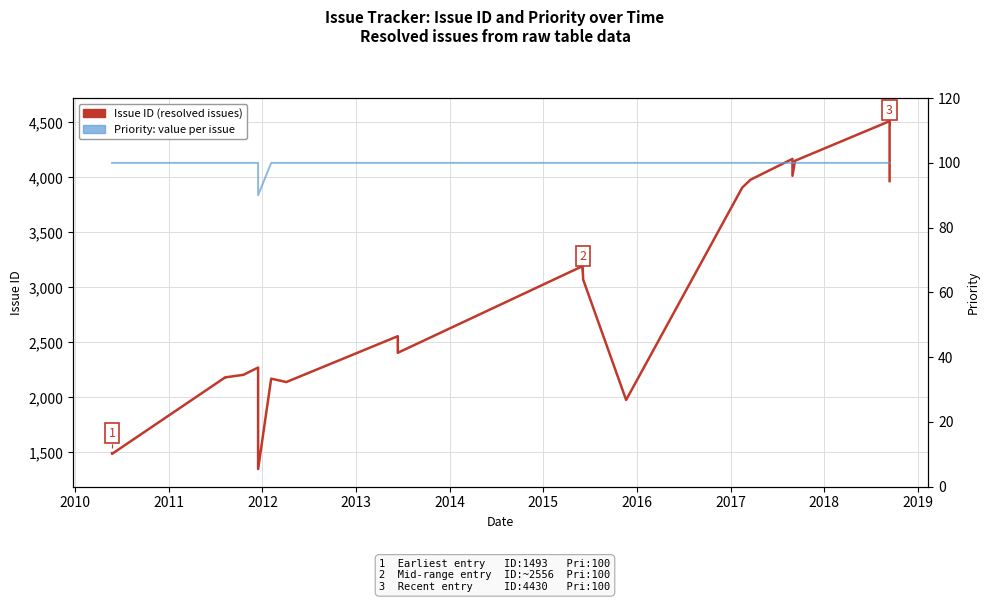

True or false: Issue ID (resolved issues) and Priority: value per issue cross at least once.

False